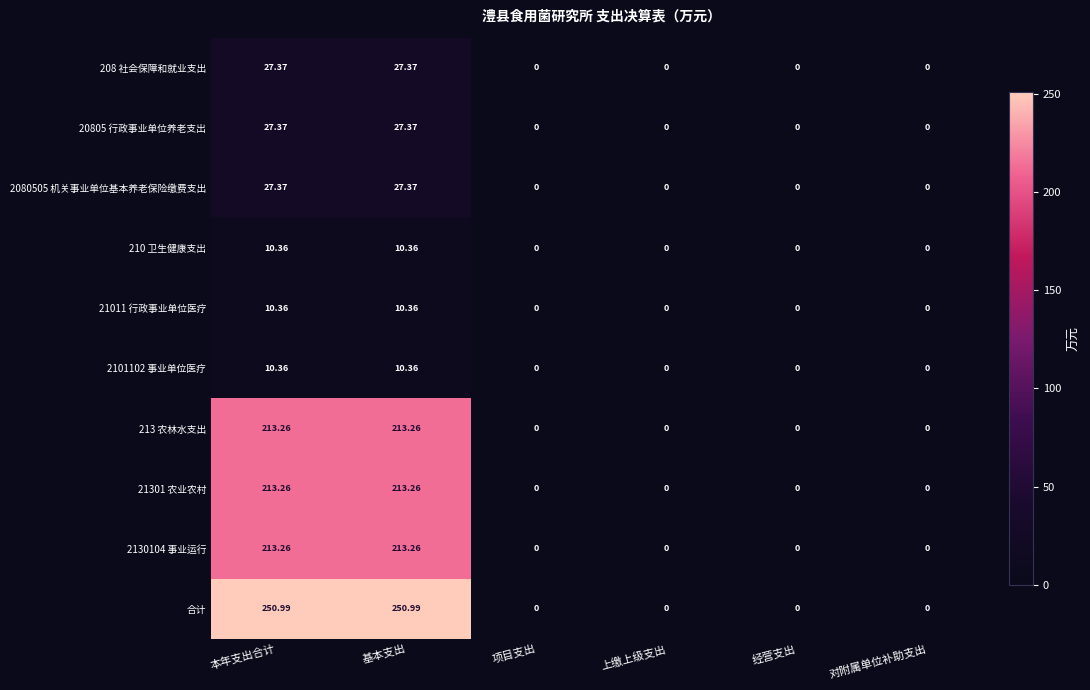

Which series changed the most between 本年支出合计 and 上缴上级支出?

合计